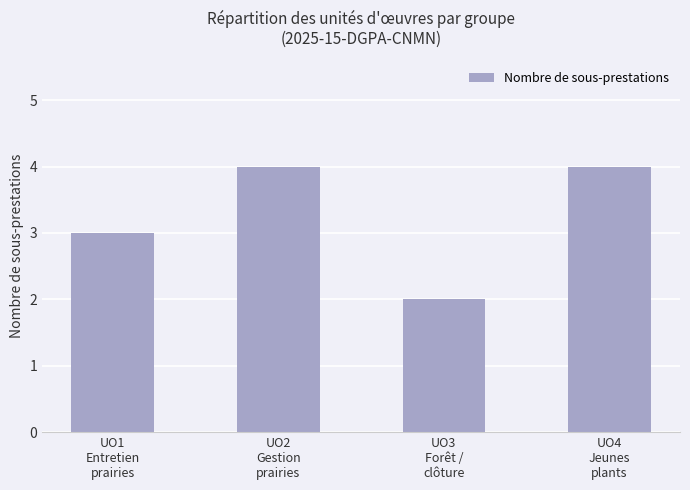

Count the number of categories in the chart.

4